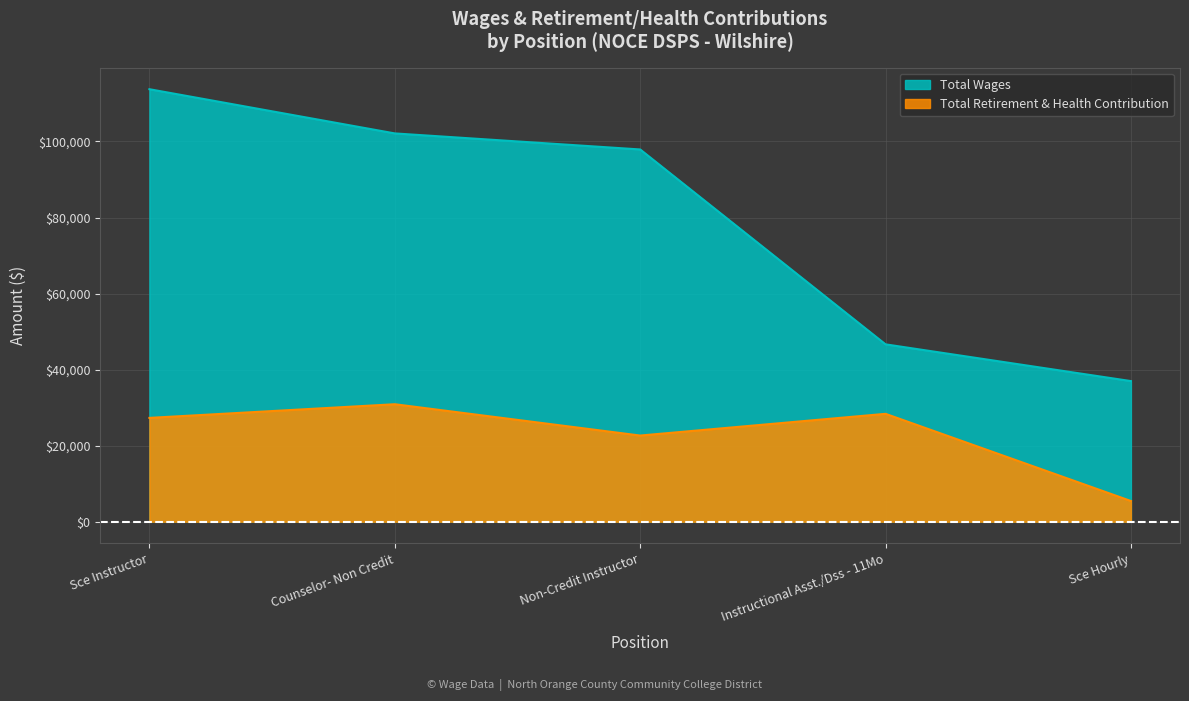

Read the Total Retirement & Health Contribution value at Sce Hourly.

5435